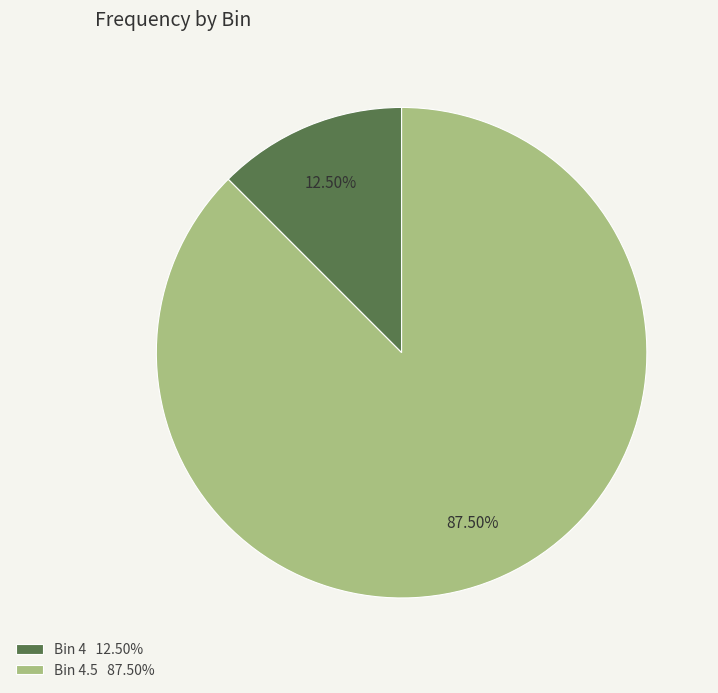

Do Bin 4 12.50% and Bin 4.5 87.50% together represent more than half of the pie?

Yes